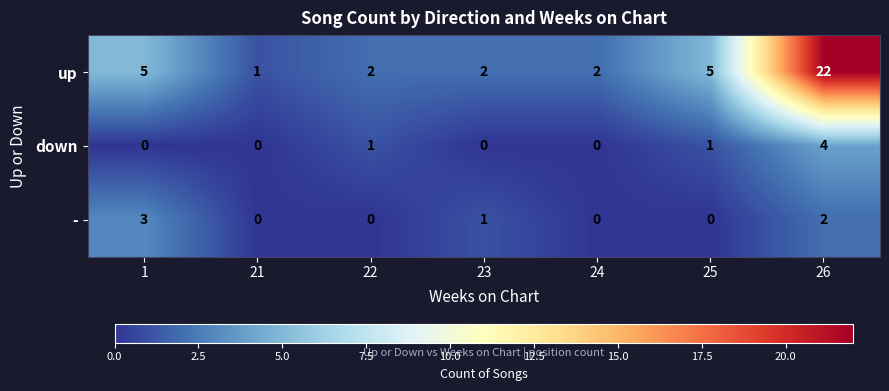

Rank the series by their maximum value, from highest to lowest.

up, down, -